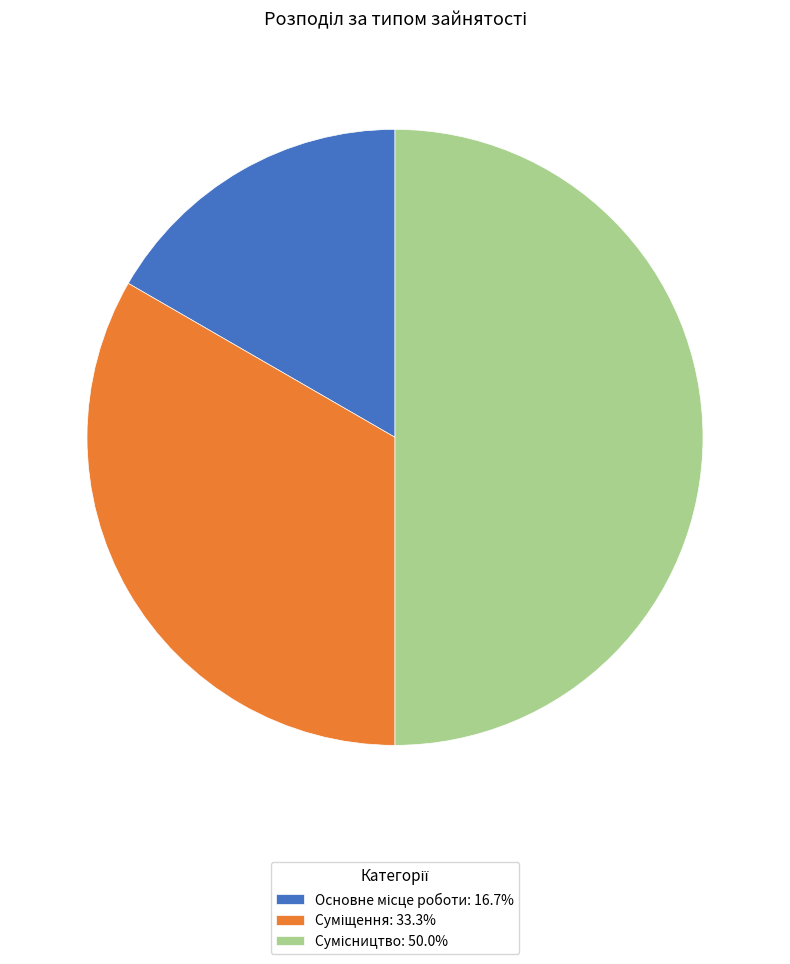

Which category has the smallest portion of the pie?

Основне місце роботи